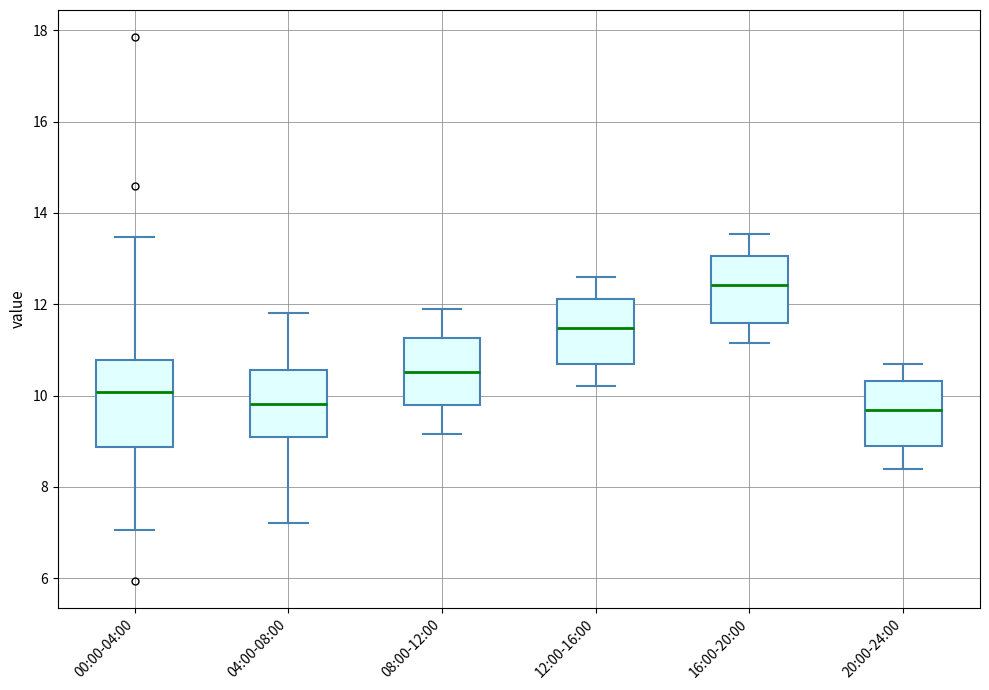

Which box is the tallest, from its lower edge to its upper edge?

00:00-04:00